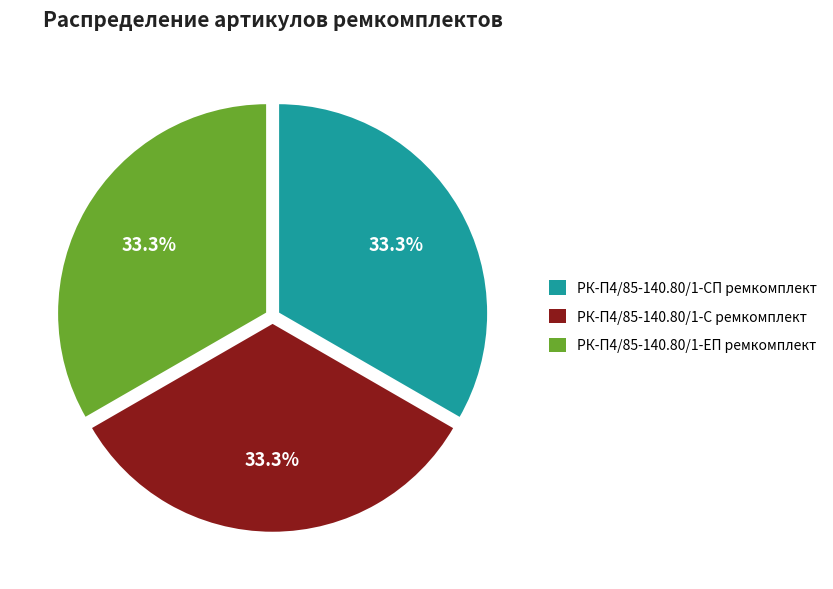

Does РК-П4/85-140.80/1-СП ремкомплект represent more than half of the total?

No